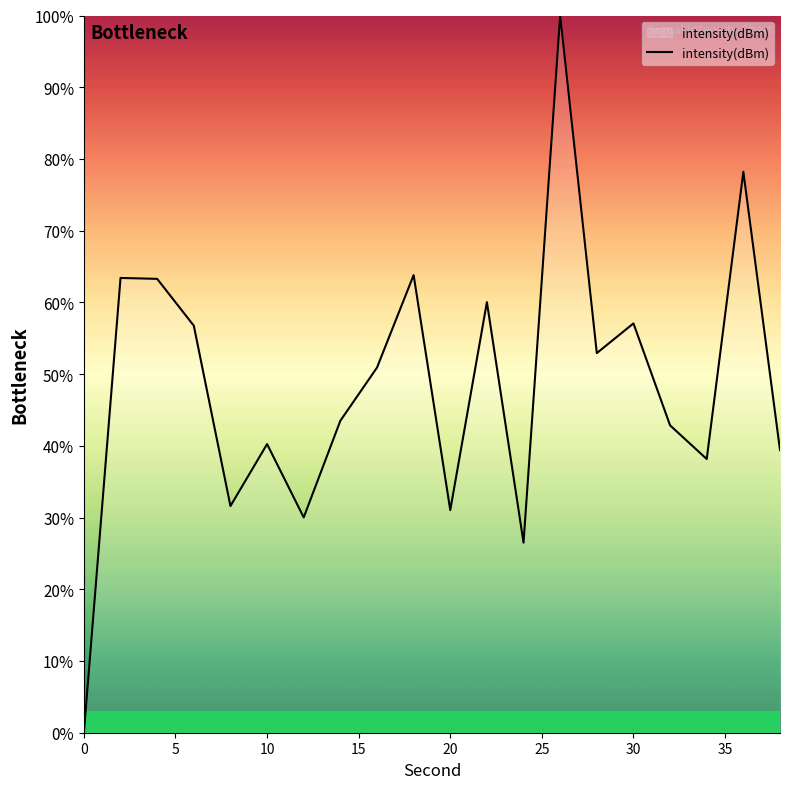

What is the difference between the second highest and minimum values?

78.2